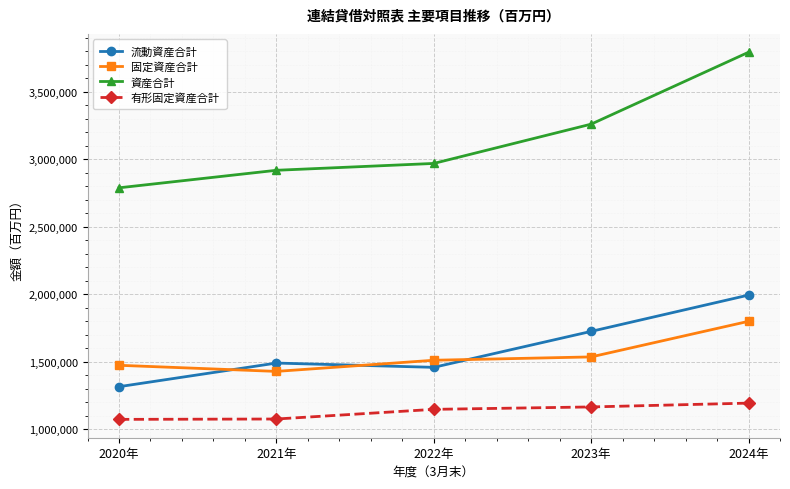

True or false: 固定資産合計 and 有形固定資産合計 cross at least once.

False